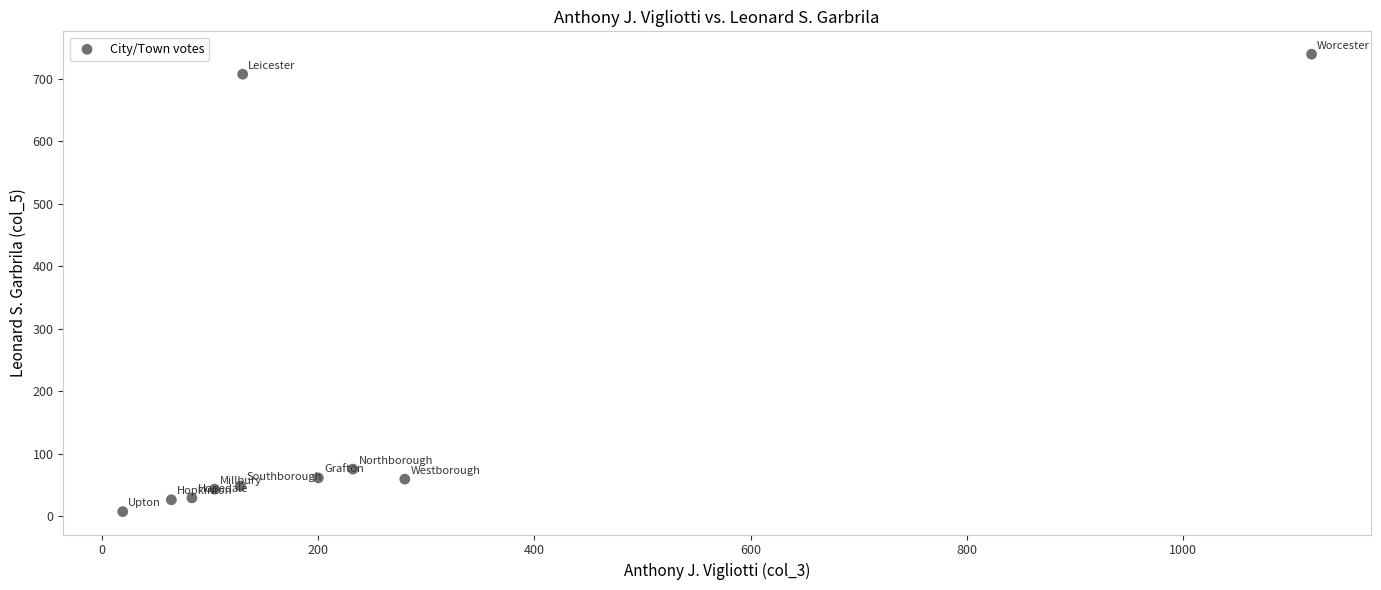

What Y value in the scatter plot is closest to 373?

75